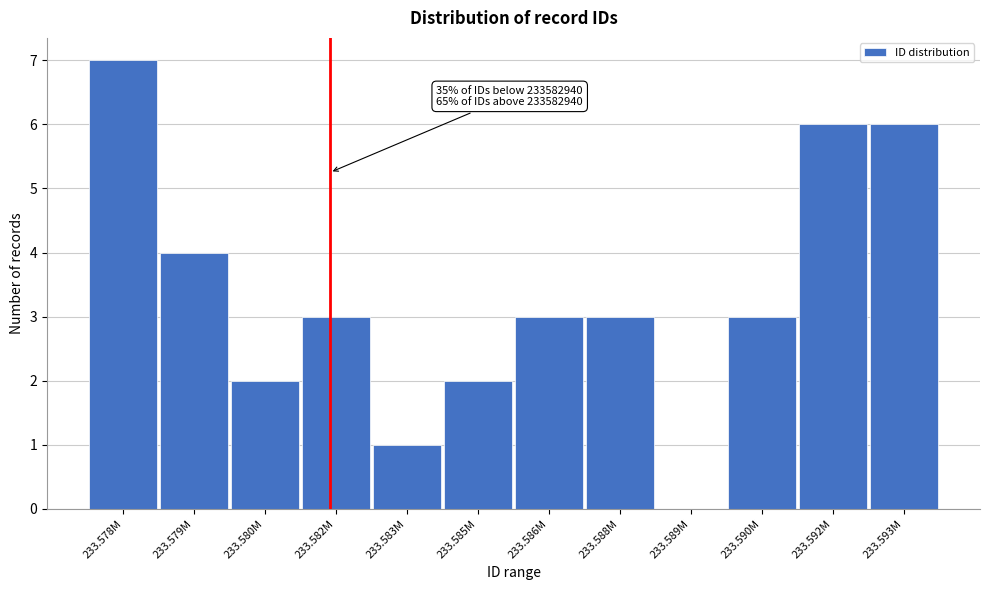

Reading left to right, transcribe all the data shown in this chart.

233.578M=7	233.579M=4	233.580M=2	233.582M=3	233.583M=1	233.585M=2	233.586M=3	233.588M=3	233.589M=0	233.590M=3	233.592M=6	233.593M=6